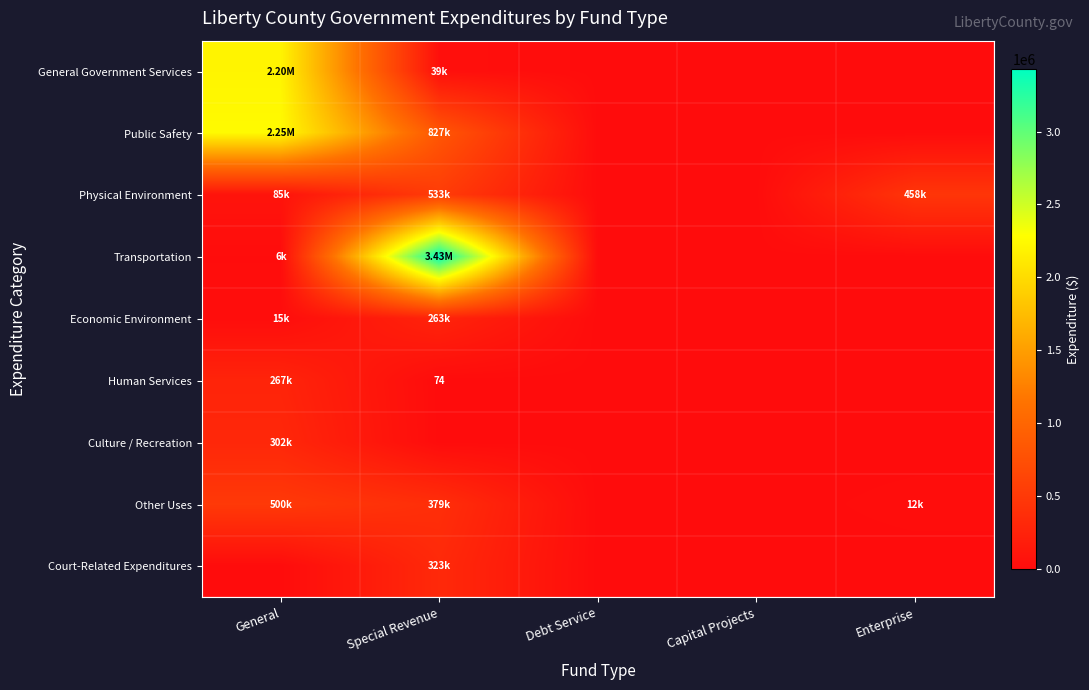

Is the value of Physical Environment at Capital Projects greater than the value of Culture / Recreation at Debt Service?

No